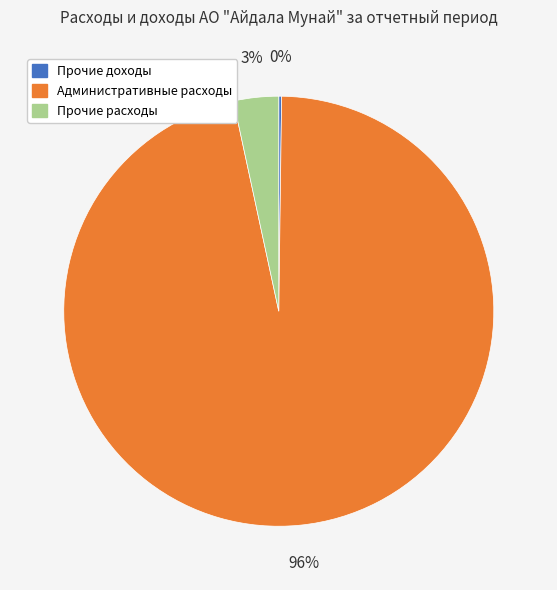

To the nearest percent, what is the average slice percentage?

33%